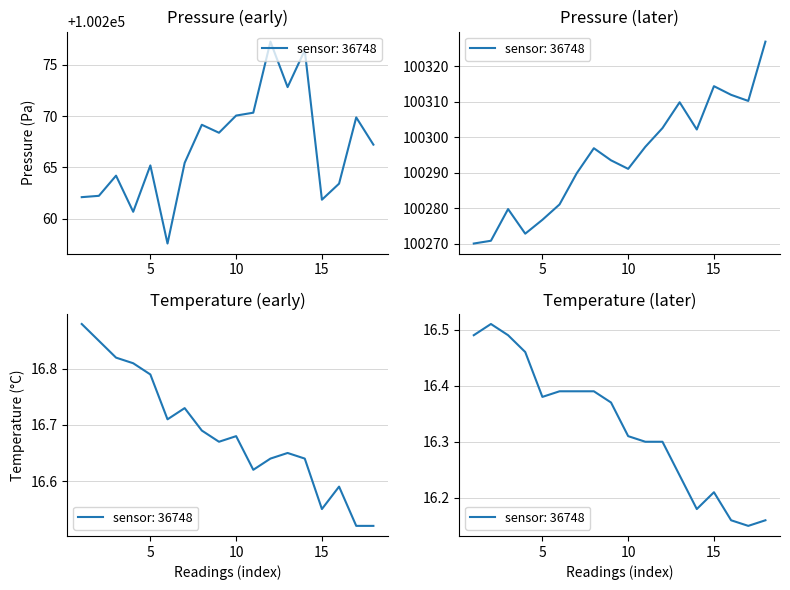

What value does the pressure_late series have at 08:22?

100293.5